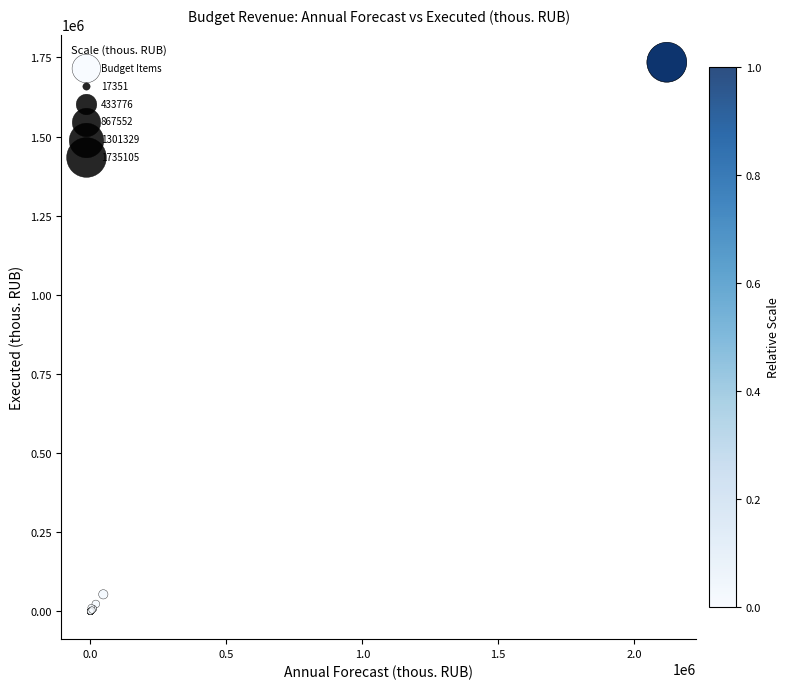

What Y value in the scatter plot is closest to 867112?

53938.6